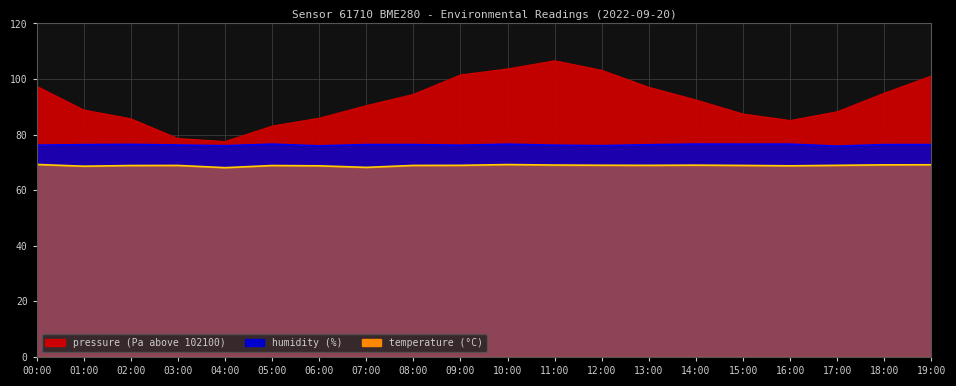

Reading left to right, extract all data points from this chart.

pressure: 97.4	88.8	85.7	78.6	77.5	83.1	85.9	90.4	94.5	101.5	103.6	106.6	103.1	97.0	92.5	87.4	85.1	88.2	94.9	101.1
humidity: 76.2	76.4	76.5	76.3	76.1	76.6	76.0	76.5	76.5	76.2	76.6	76.2	76.1	76.4	76.6	76.6	76.6	75.9	76.5	76.5
temperature: 69.3	68.6	68.9	68.9	68.1	68.9	68.8	68.2	68.9	69.0	69.2	69.1	69.0	69.0	69.0	68.9	68.8	69.0	69.1	69.2